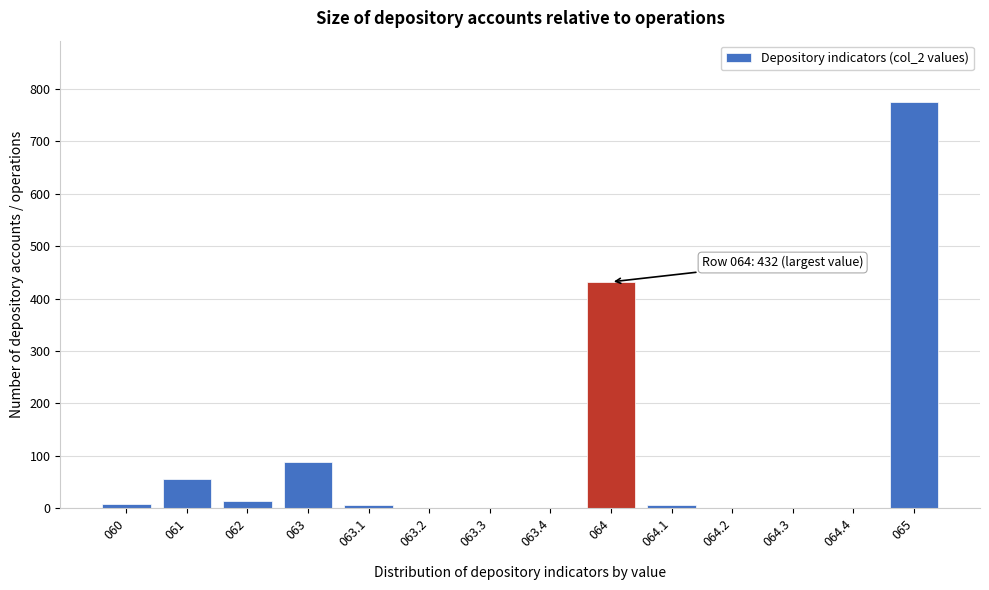

At which label is the value closest to 388?

064